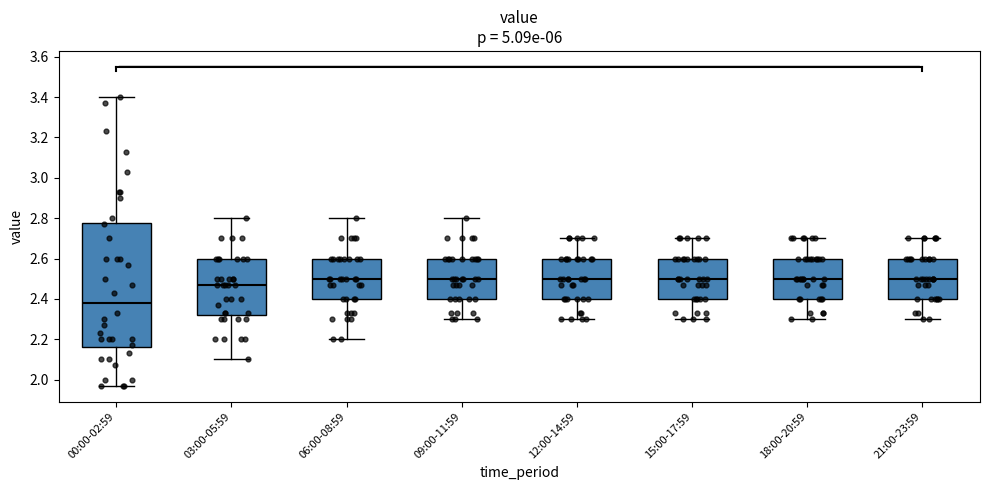

Which box is the tallest, from its lower edge to its upper edge?

00:00-02:59